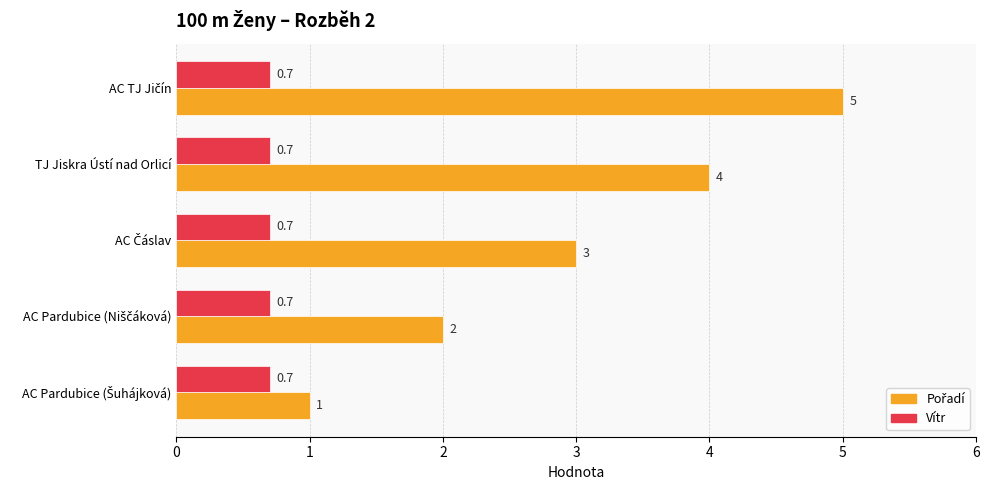

What is the minimum value shown in the chart?

0.7